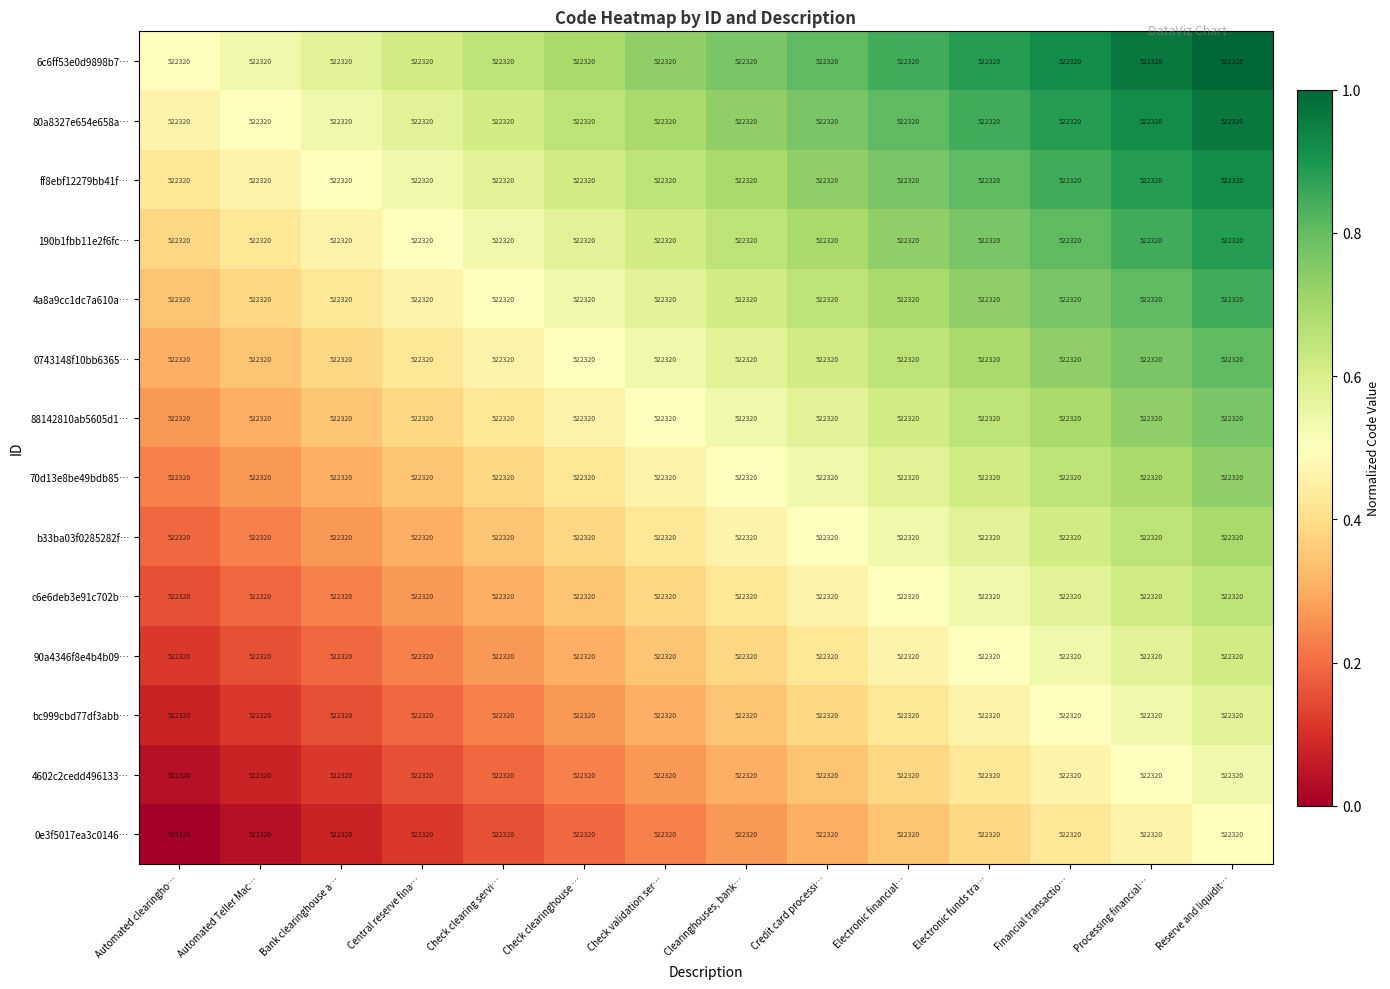

Count the 90a4346f8e4b4b09… values in the range 0 to 1.

14